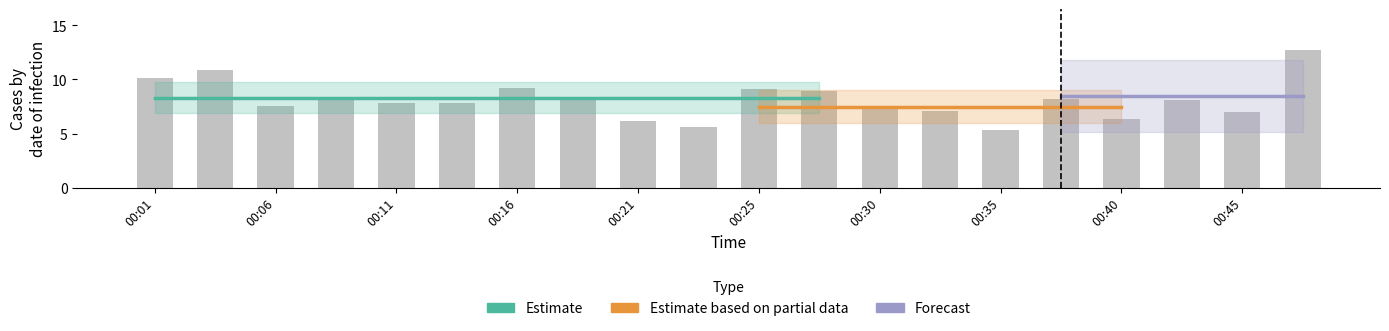

What is the difference between the values at 00:21 and 00:01?

3.9